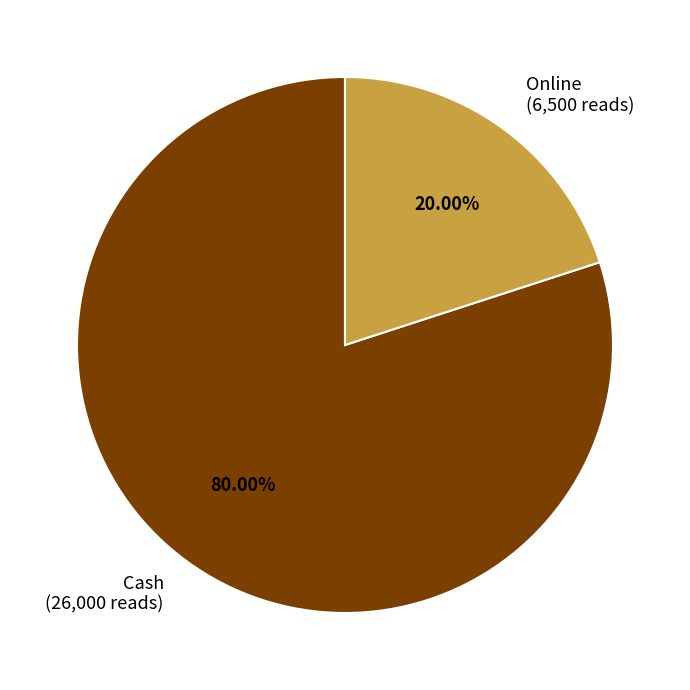

How many slices are in this pie chart?

2